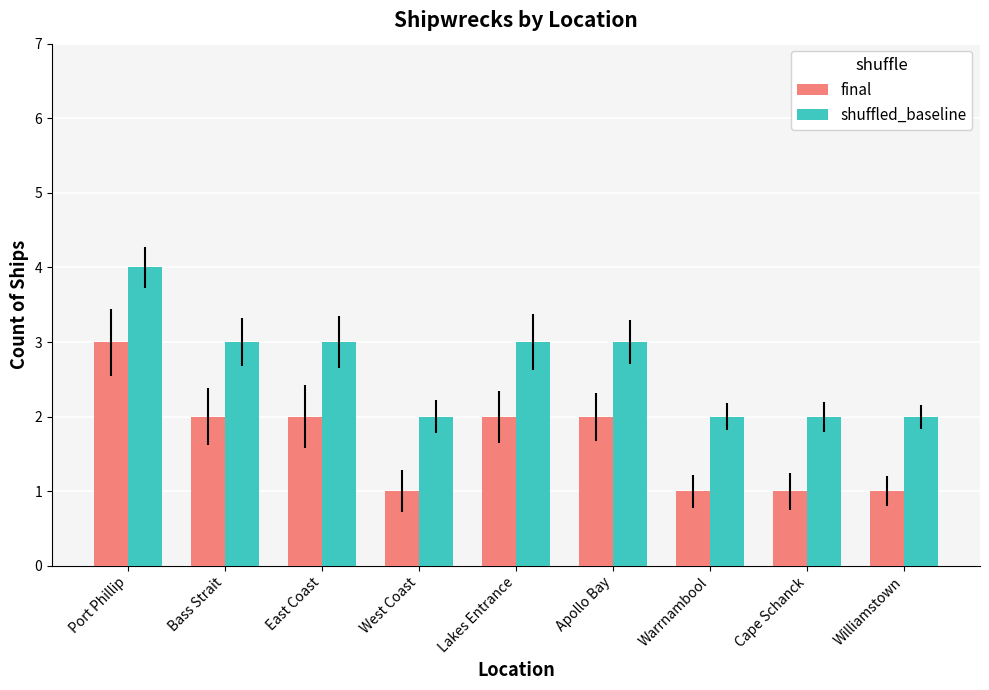

The value of shuffled_baseline at Williamstown is 3. True or false?

False